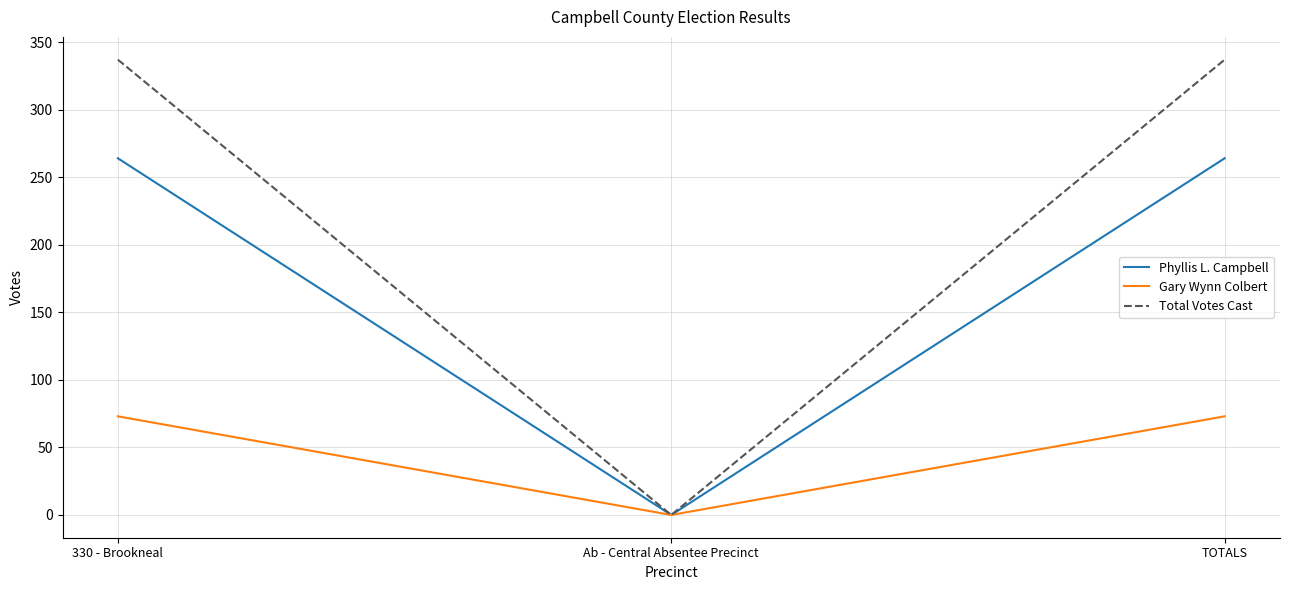

Read the Phyllis L. Campbell value at 330 - Brookneal.

264